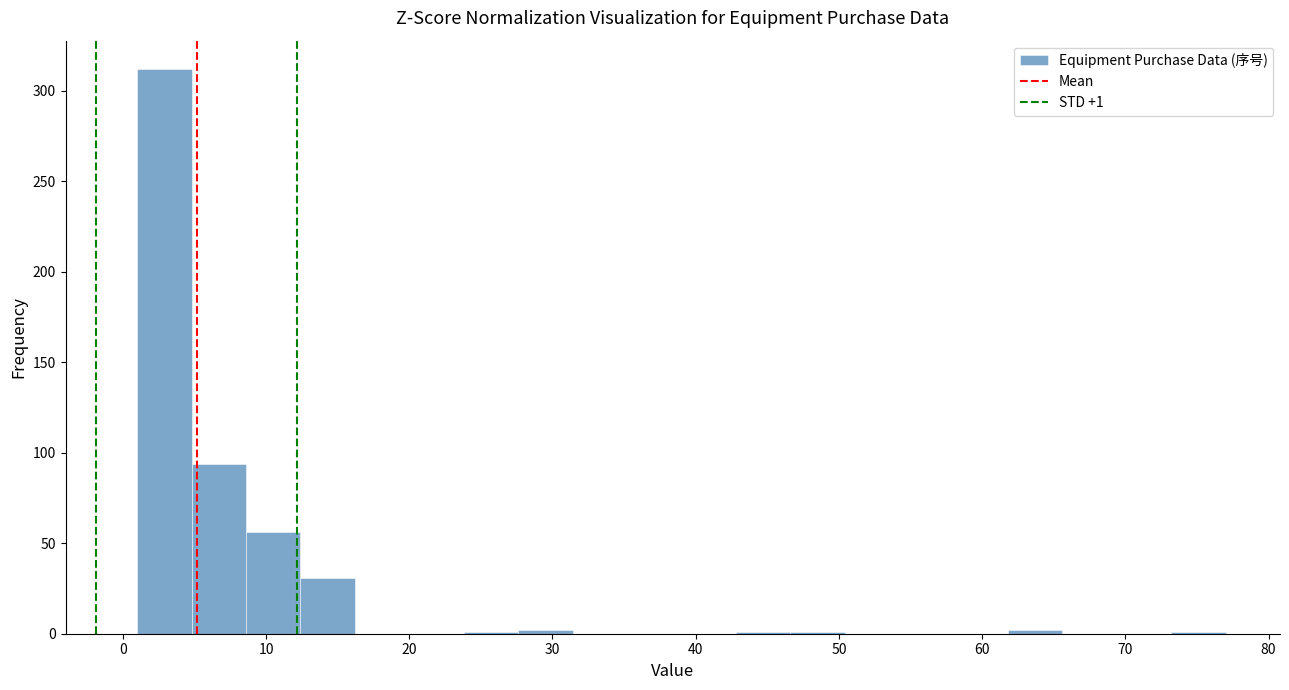

Around what value on the x-axis is the tallest bar? Give the approximate position of its centre, as read against the axis.

3